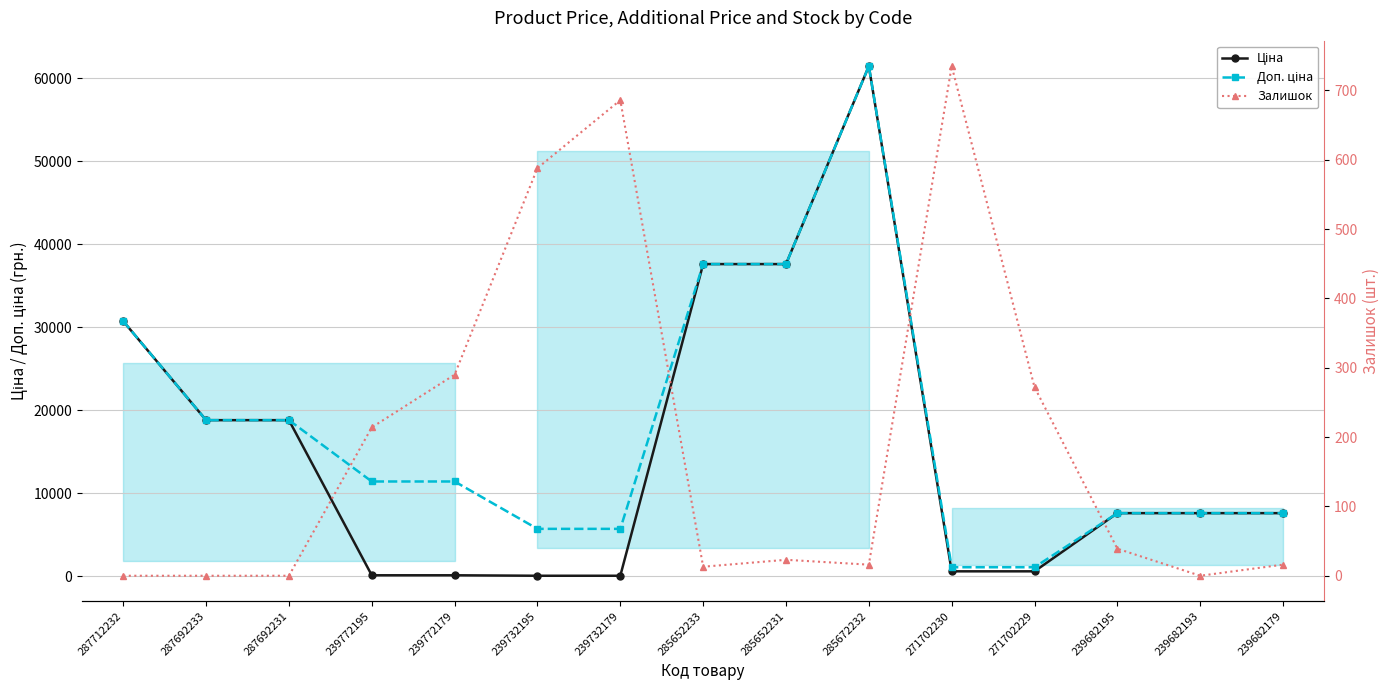

What is the sum of the Доп. ціна values at 239682193 and 239732195?

13301.5